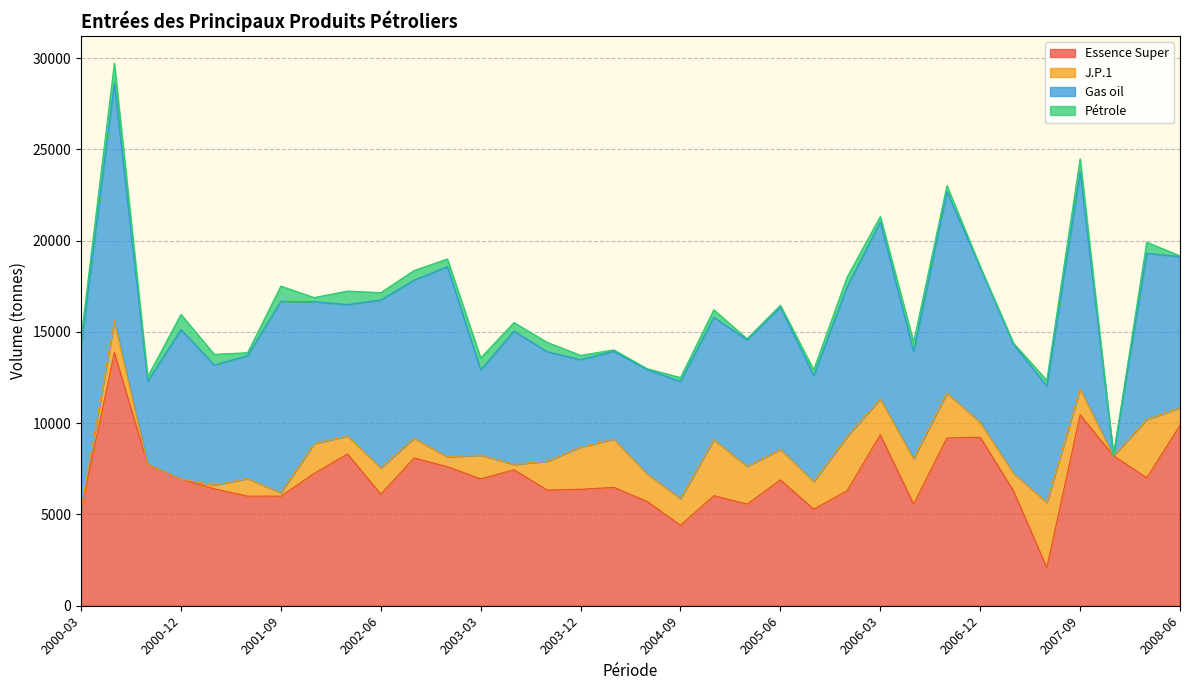

What is the highest value of the J.P.1 series?

3577